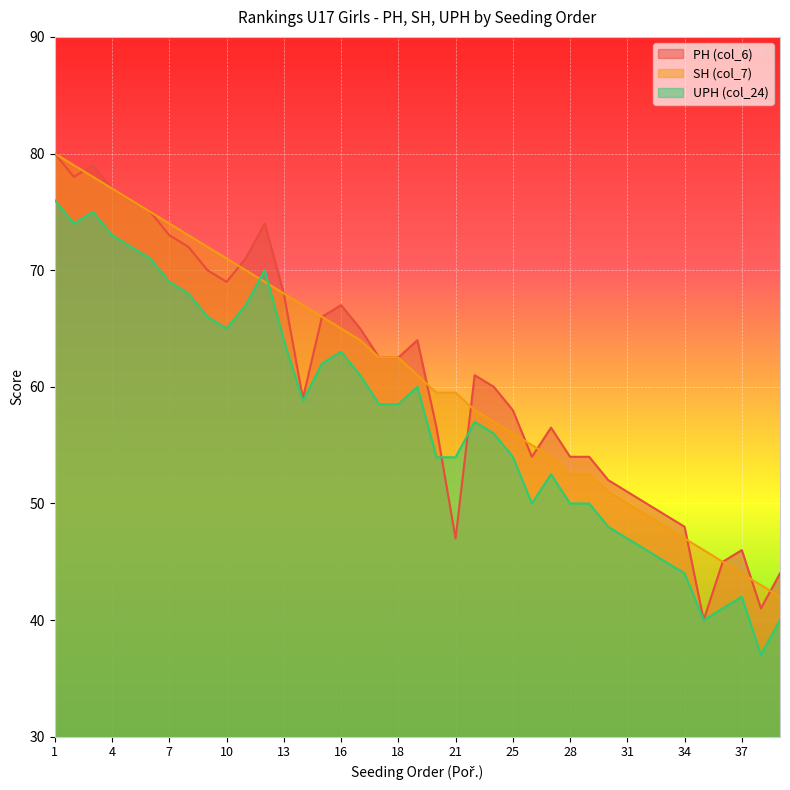

Which category has the highest value across all series?

1